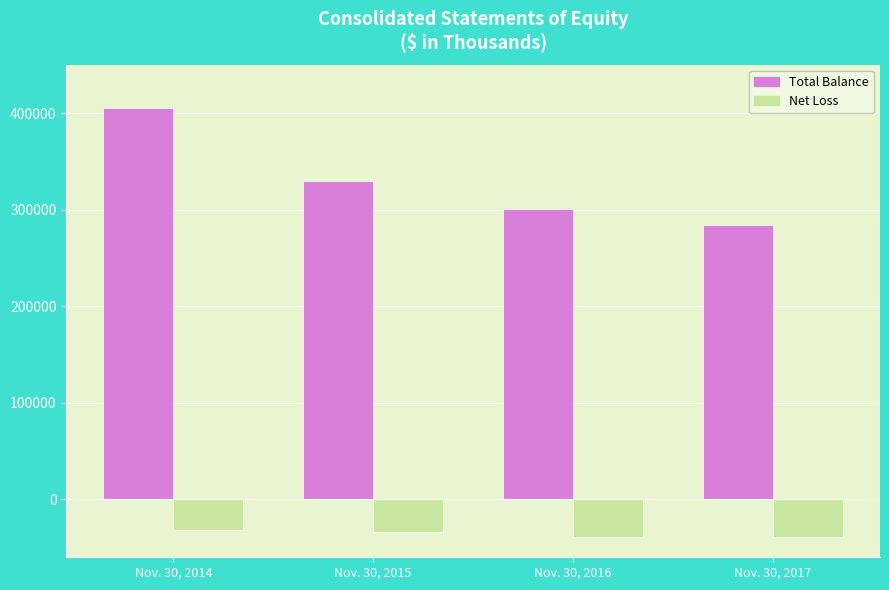

Which series has the largest total across all categories?

Total Balance